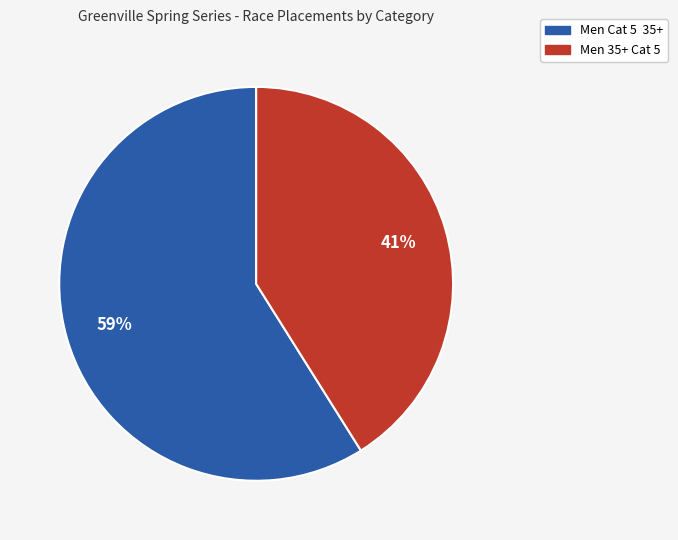

How many segments does this pie chart have?

2